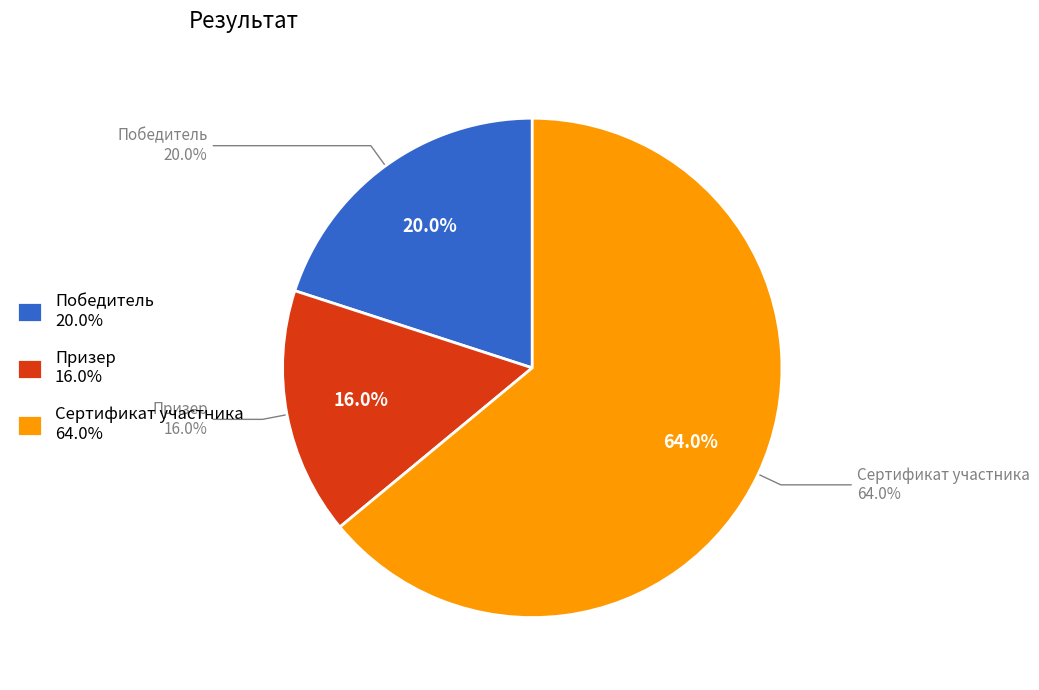

What is the total percentage of Победитель and Сертификат участника?

84.0%